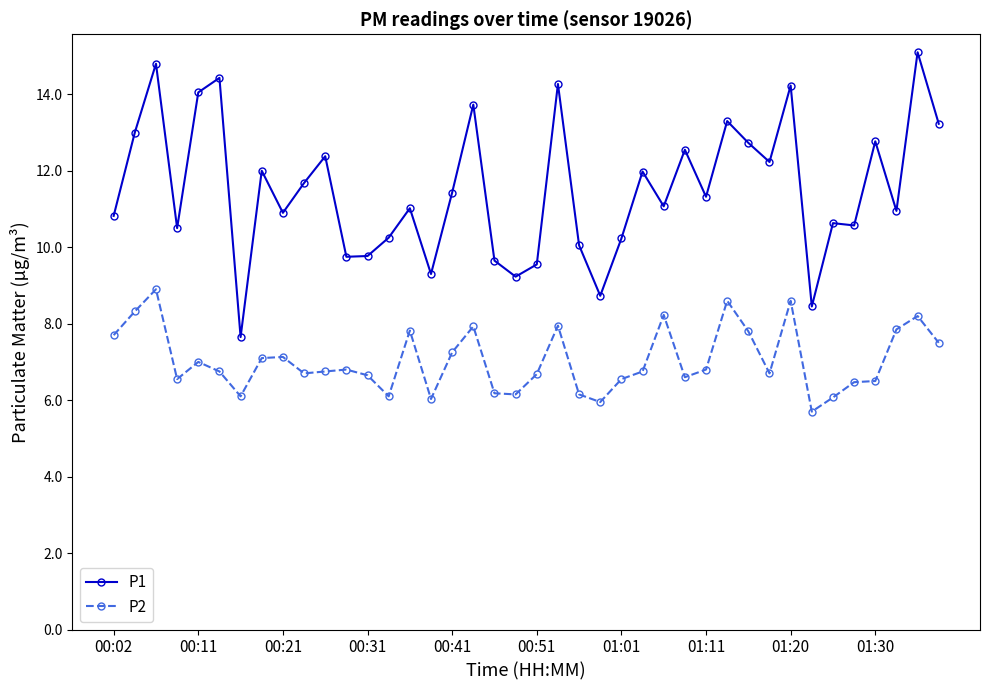

At how many categories does at least one series exceed 5?

40